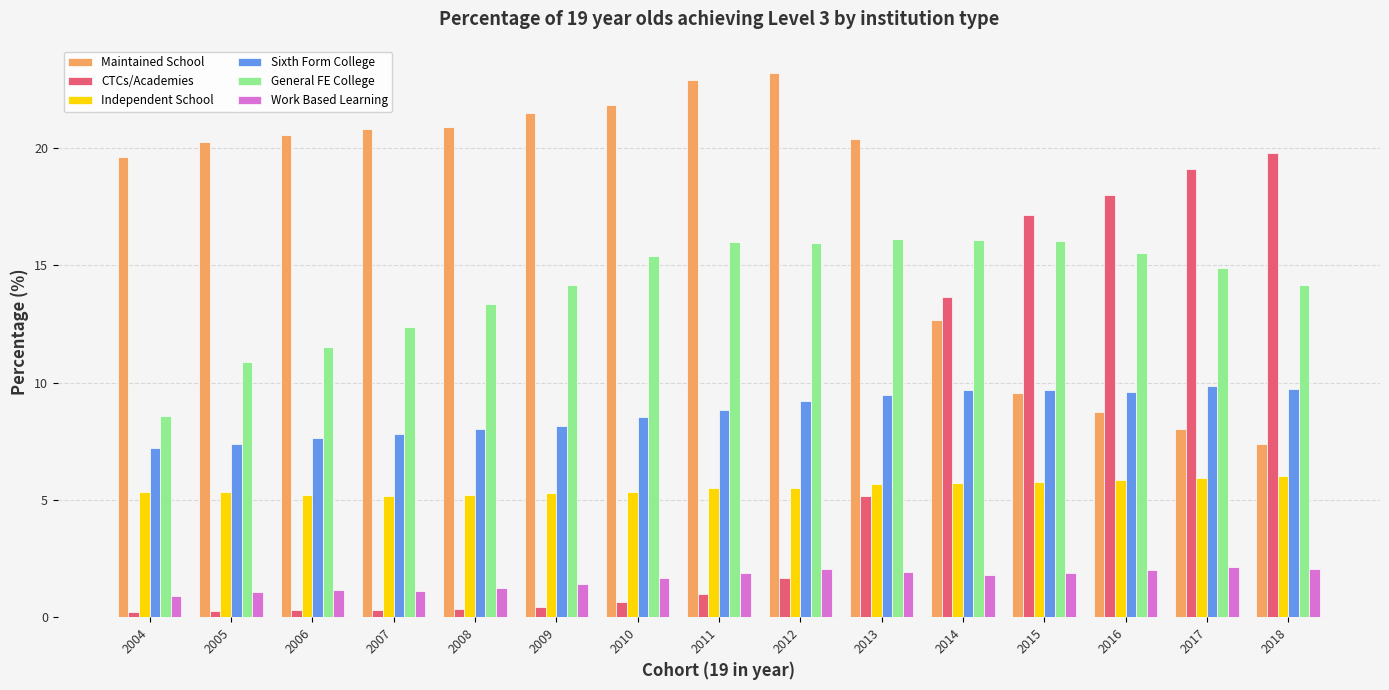

Which series has the largest range (max minus min)?

CTCs/Academies